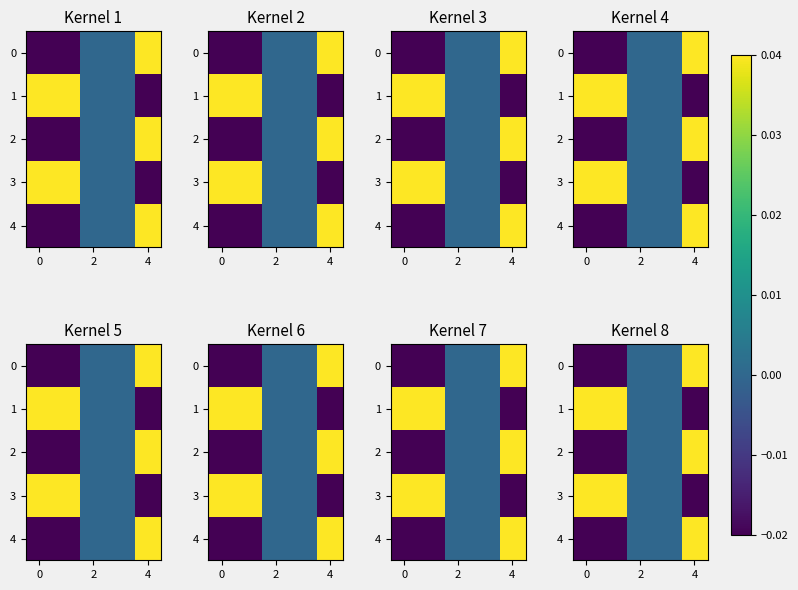

The value of row_2 at 4 is 0.0. True or false?

True